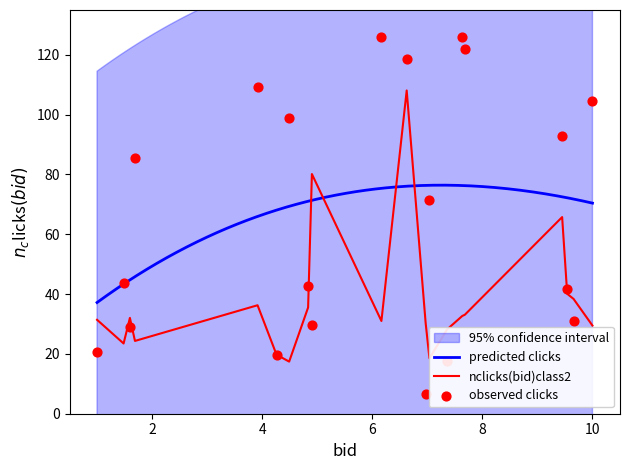

What is the minimum value for nclicks(bid)class2?

17.4